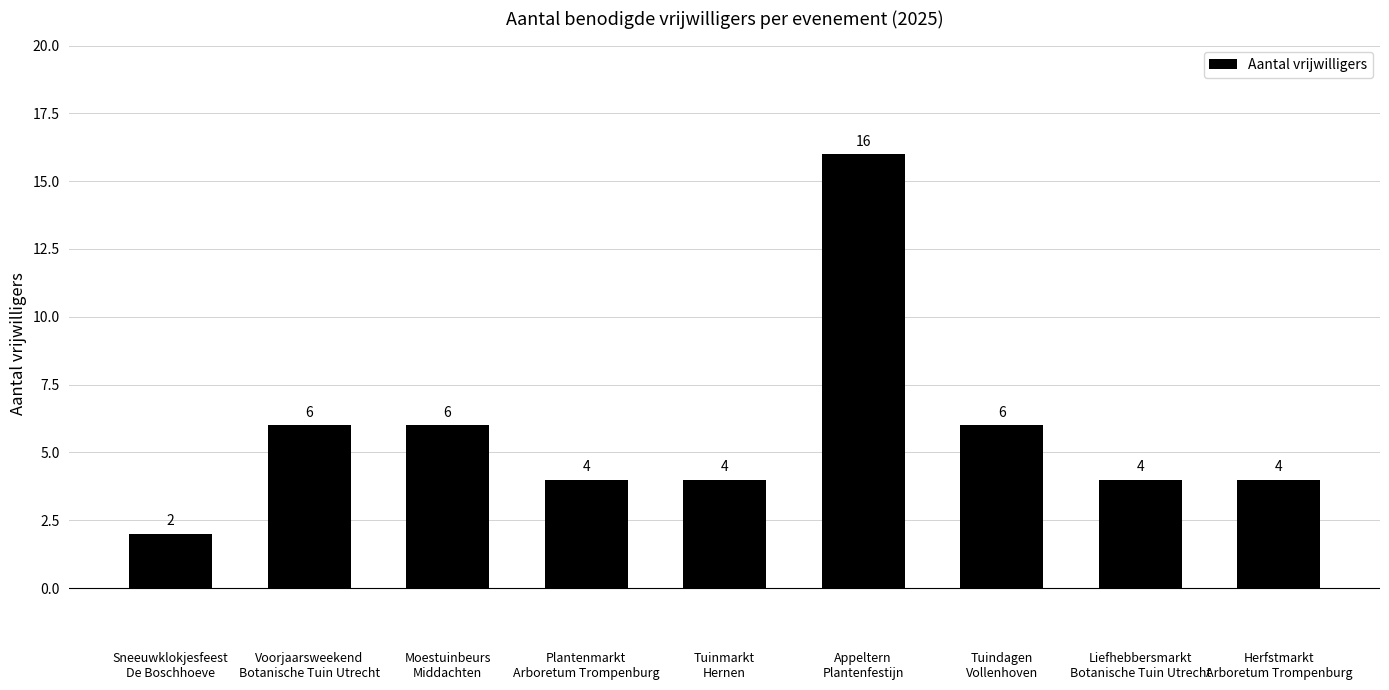

What is the sum of the values at Moestuinbeurs
Middachten and Herfstmarkt
Arboretum Trompenburg?

10